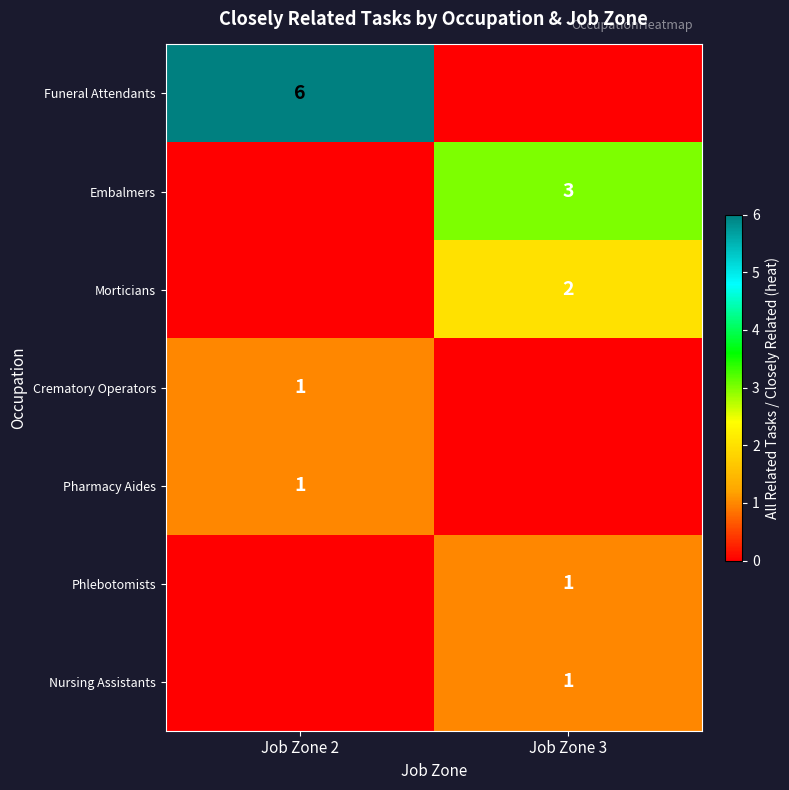

How many Pharmacy Aides values are between 0 and 1?

2